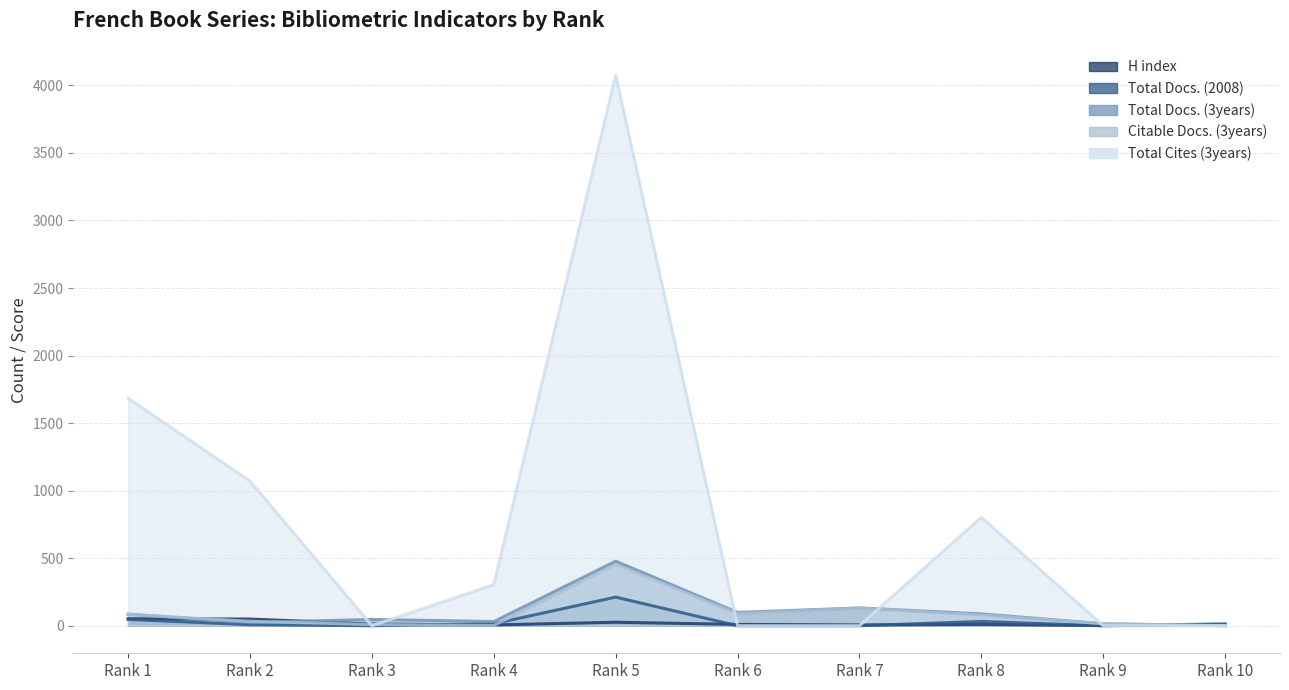

At Rank 3, list the series in order from largest to smallest.

Total Docs. (3years), H index, Citable Docs. (3years), Total Docs. (2008), Total Cites (3years)